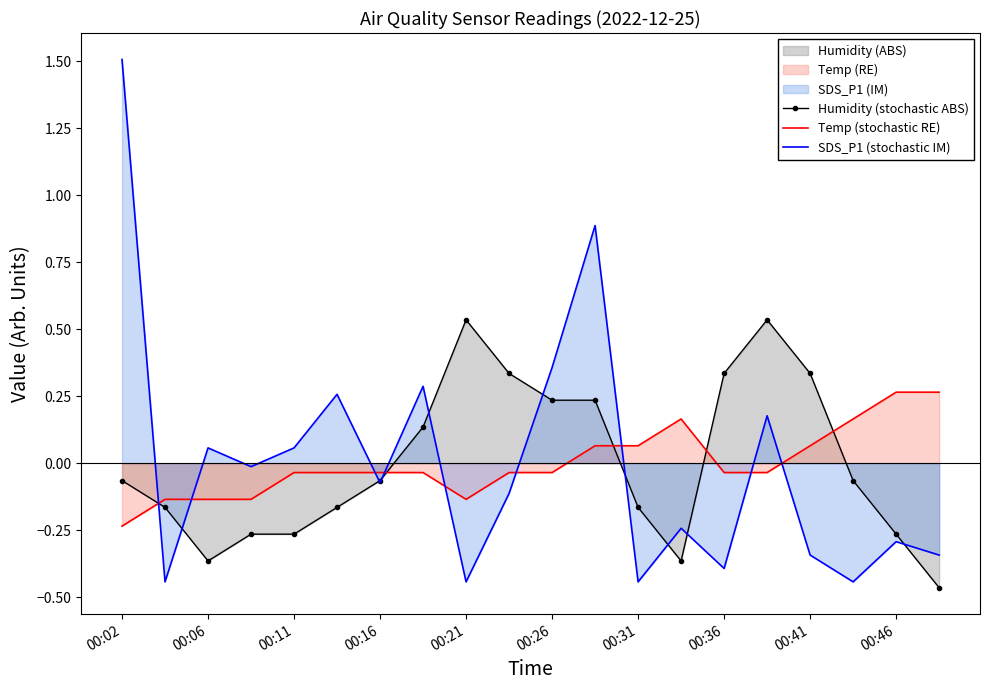

True or false: Humidity (stochastic ABS) has a value of 0.2 at 00:46.

False